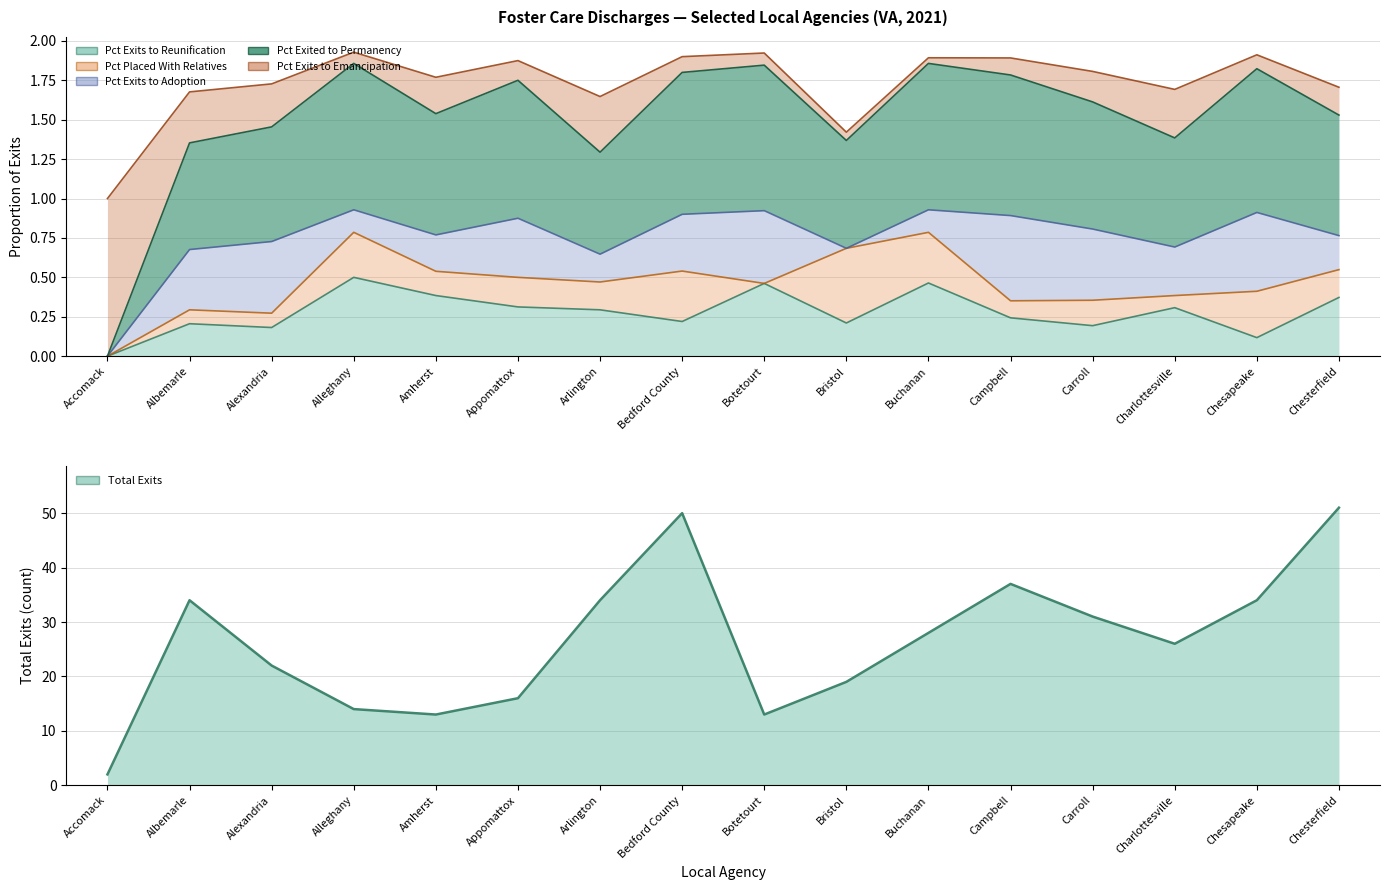

Reading left to right, extract all data points from this chart.

2	34	22	14	13	16	34	50	13	19	28	37	31	26	34	51